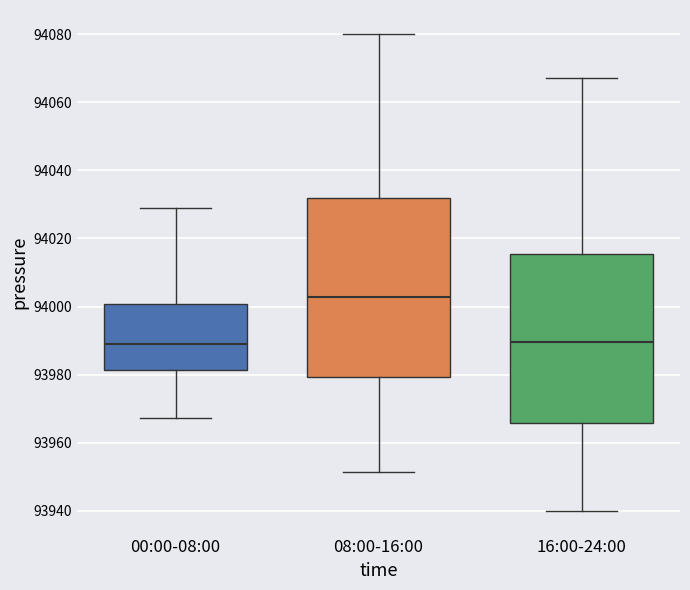

Which box is the tallest, from its lower edge to its upper edge?

08:00-16:00